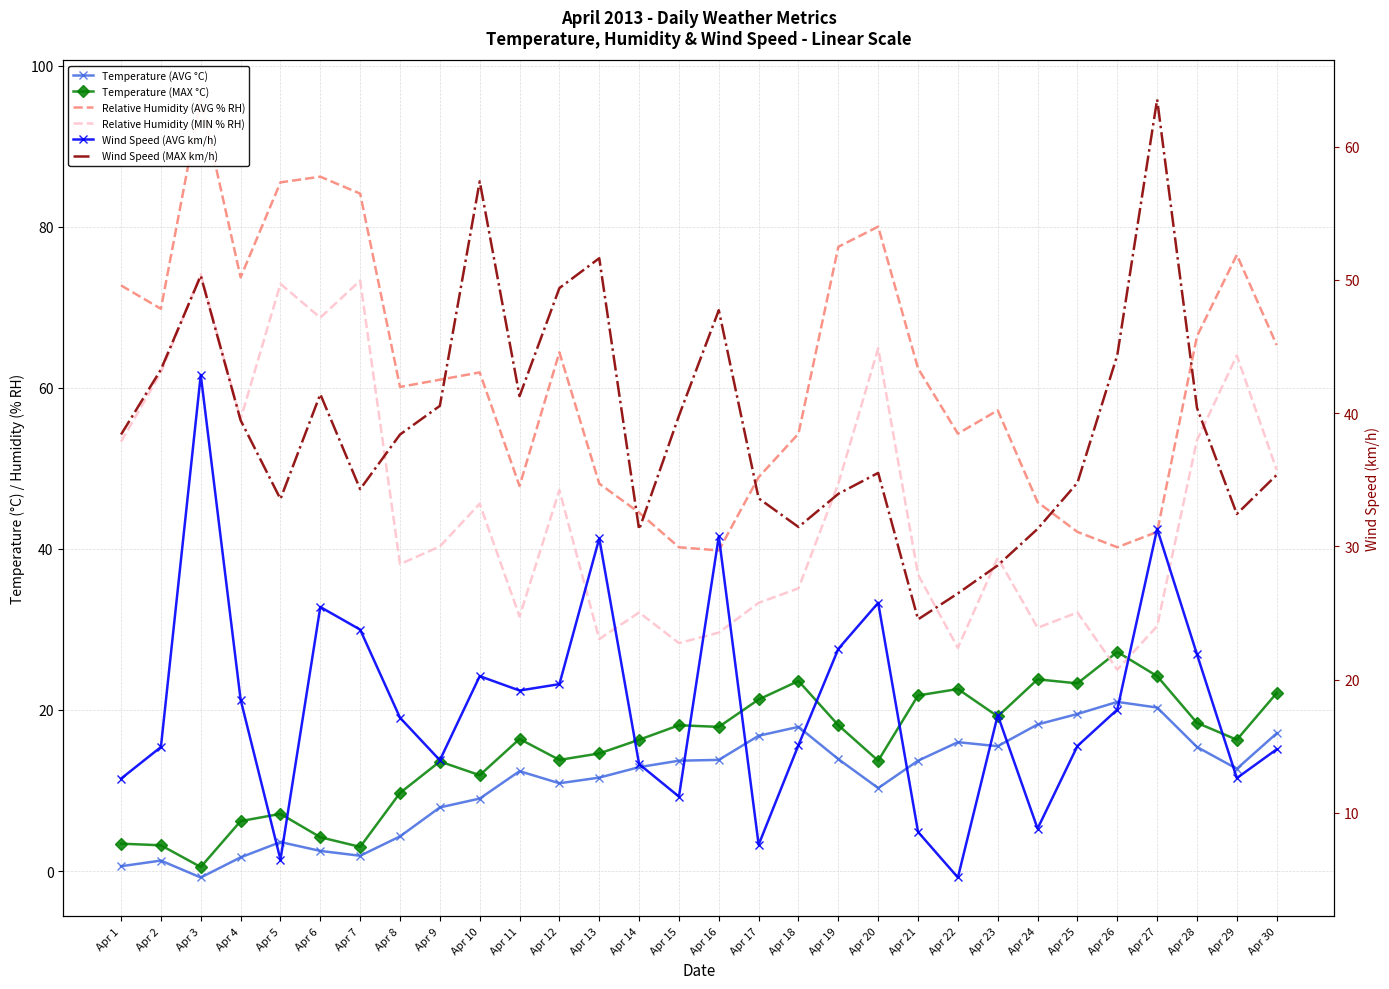

At which category does the chart reach its minimum across all series?

Apr 3